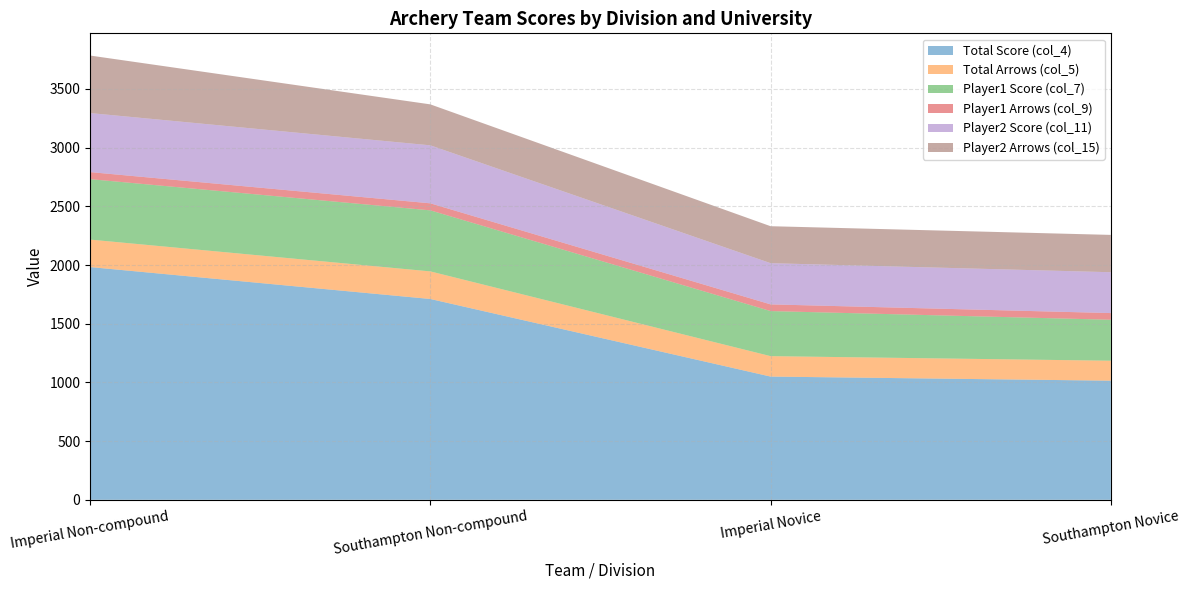

Reading left to right, list all the values displayed in this chart.

Total Score (col_4): Imperial Non-compound=1983	Southampton Non-compound=1711	Imperial Novice=1050	Southampton Novice=1015
Total Arrows (col_5): Imperial Non-compound=234	Southampton Non-compound=235	Imperial Novice=174	Southampton Novice=170
Player1 Score (col_7): Imperial Non-compound=515	Southampton Non-compound=520	Imperial Novice=384	Southampton Novice=349
Player1 Arrows (col_9): Imperial Non-compound=60	Southampton Non-compound=60	Imperial Novice=57	Southampton Novice=57
Player2 Score (col_11): Imperial Non-compound=503	Southampton Non-compound=494	Imperial Novice=351	Southampton Novice=348
Player2 Arrows (col_15): Imperial Non-compound=490	Southampton Non-compound=349	Imperial Novice=315	Southampton Novice=318